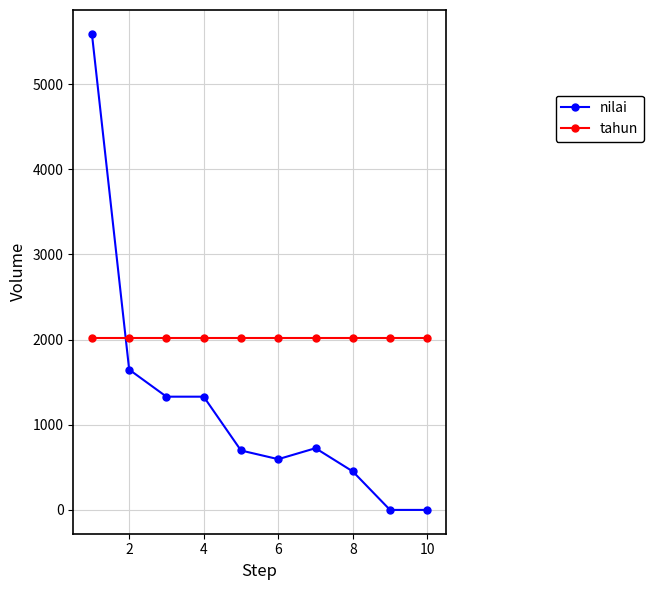

Reading left to right, list all the values displayed in this chart.

nilai: 5592	1648	1330	1330	698	596	725	452	0	0
tahun: 2015	2015	2015	2015	2015	2015	2015	2015	2015	2015